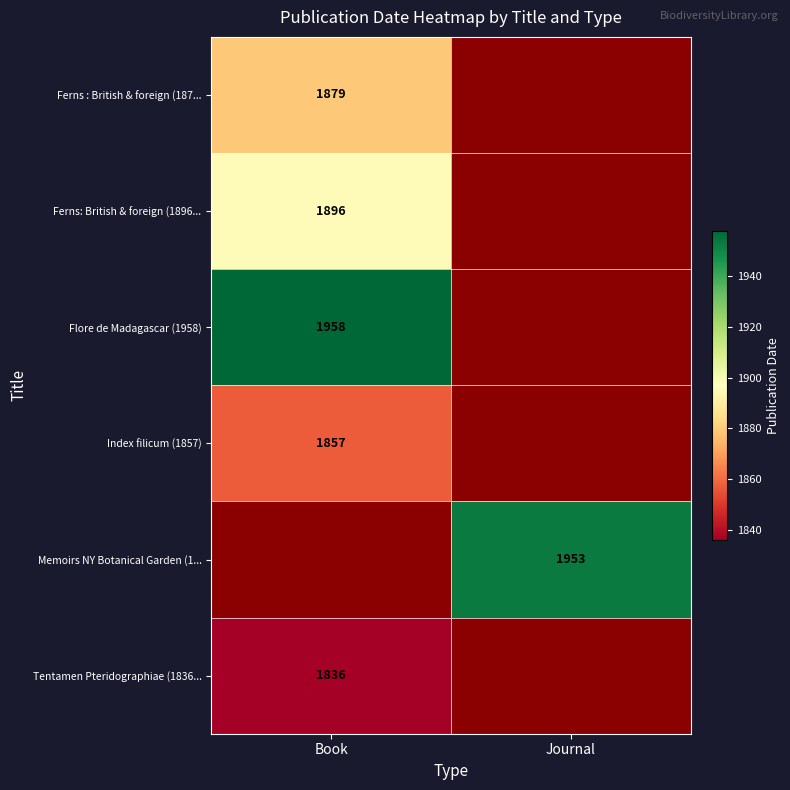

The Tentamen Pteridographiae (1836... series shows 464 at Book. True or false?

False